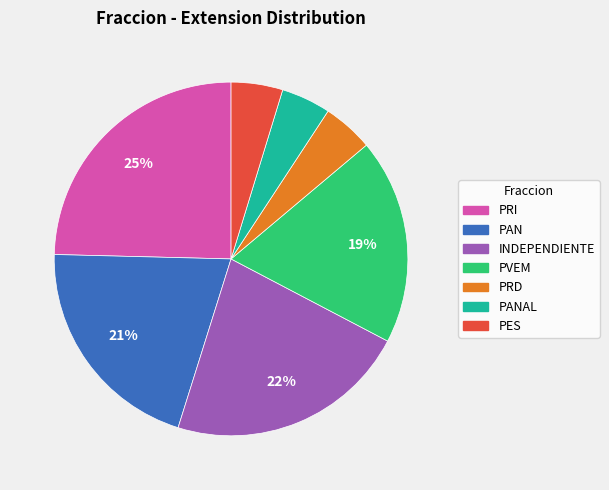

Which category has the biggest portion of the pie?

PRI